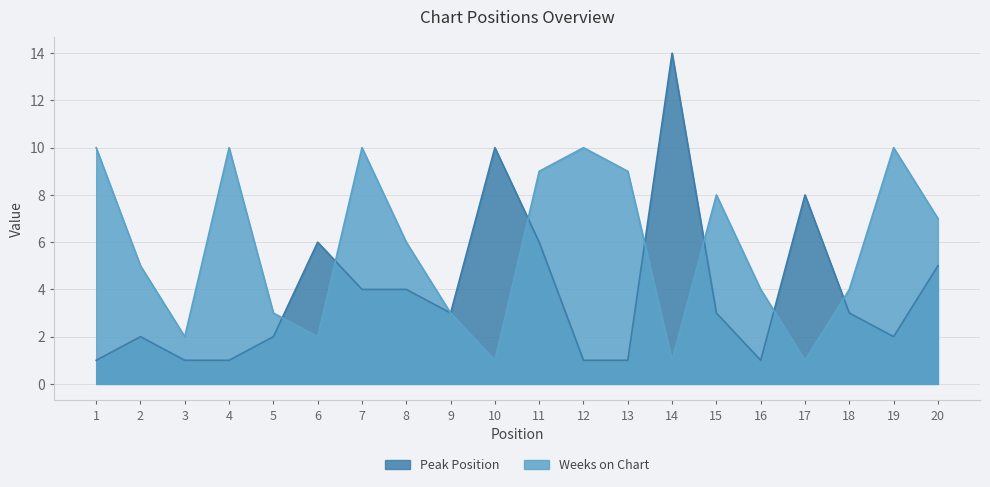

Reading left to right, what are all the values shown in this chart?

Peak Position: 1=1	2=2	3=1	4=1	5=2	6=6	7=4	8=4	9=3	10=10	11=6	12=1	13=1	14=14	15=3	16=1	17=8	18=3	19=2	20=5
Weeks on Chart: 1=10	2=5	3=2	4=10	5=3	6=2	7=10	8=6	9=3	10=1	11=9	12=10	13=9	14=1	15=8	16=4	17=1	18=4	19=10	20=7